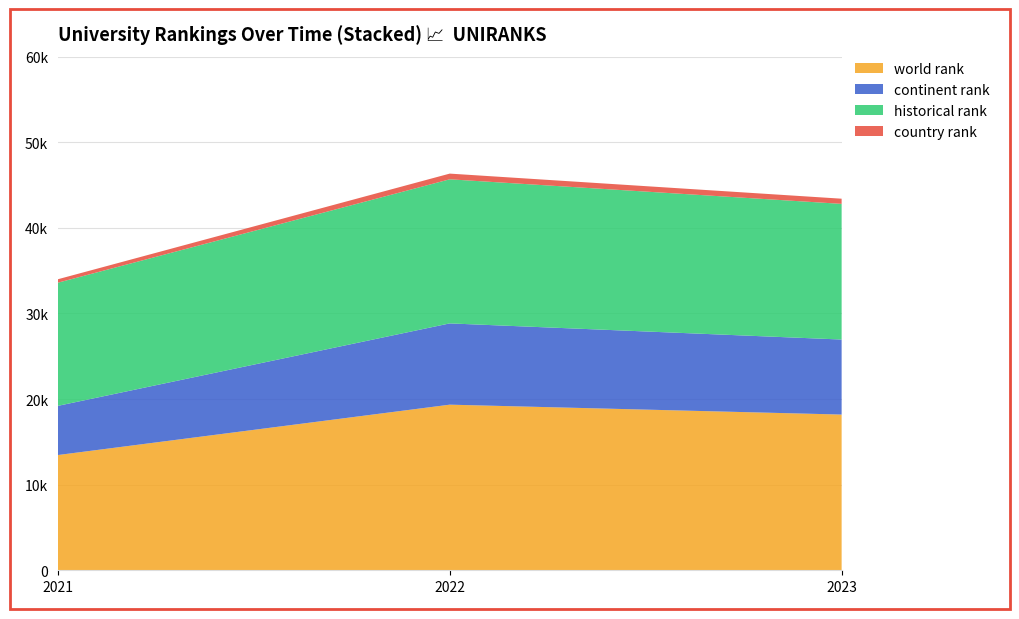

Reading left to right, list all the values displayed in this chart.

world rank: 13461	19345	18189
continent rank: 5745	9493	8764
country rank: 402	665	604
historical rank: 14386	16832	15847